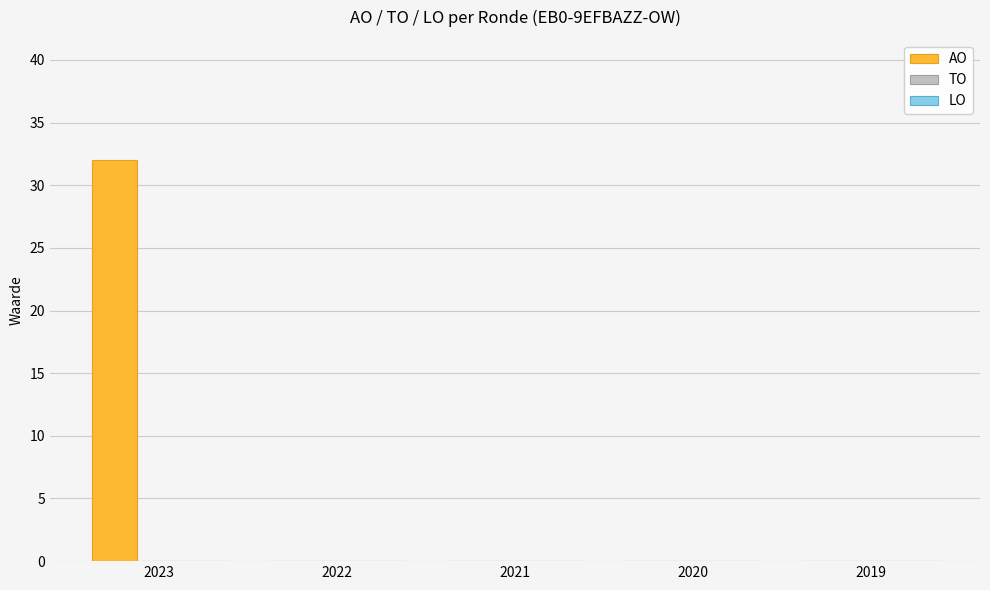

Between 2019 and 2023, which is larger?

2023